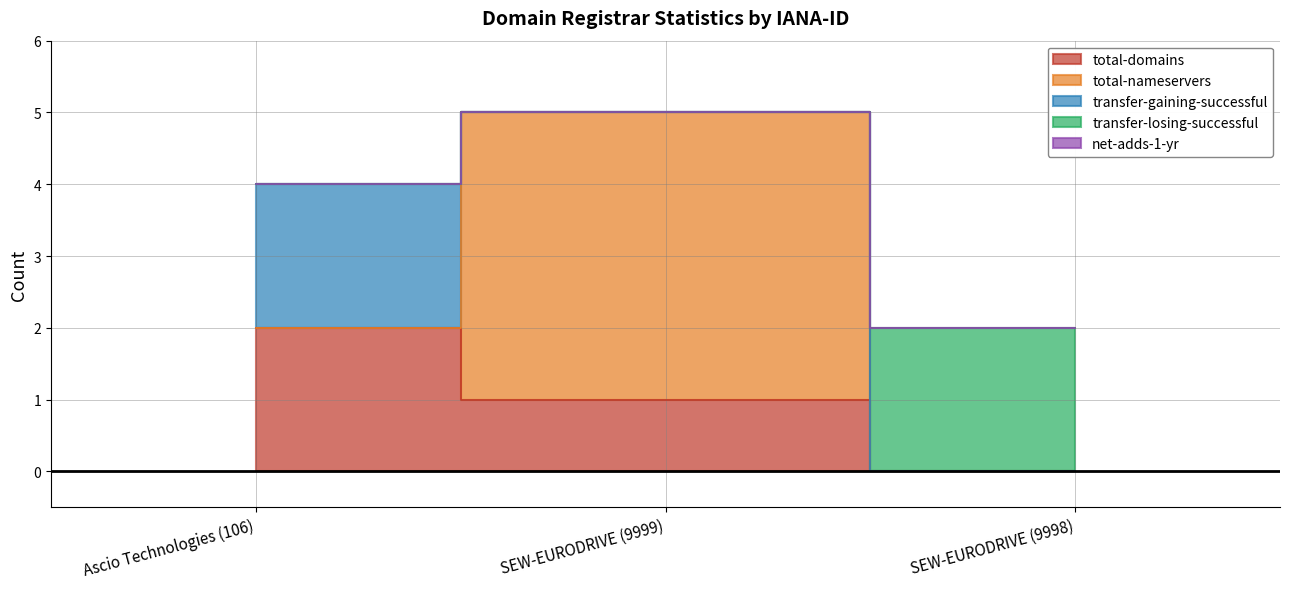

How many lines are shown in the chart?

5